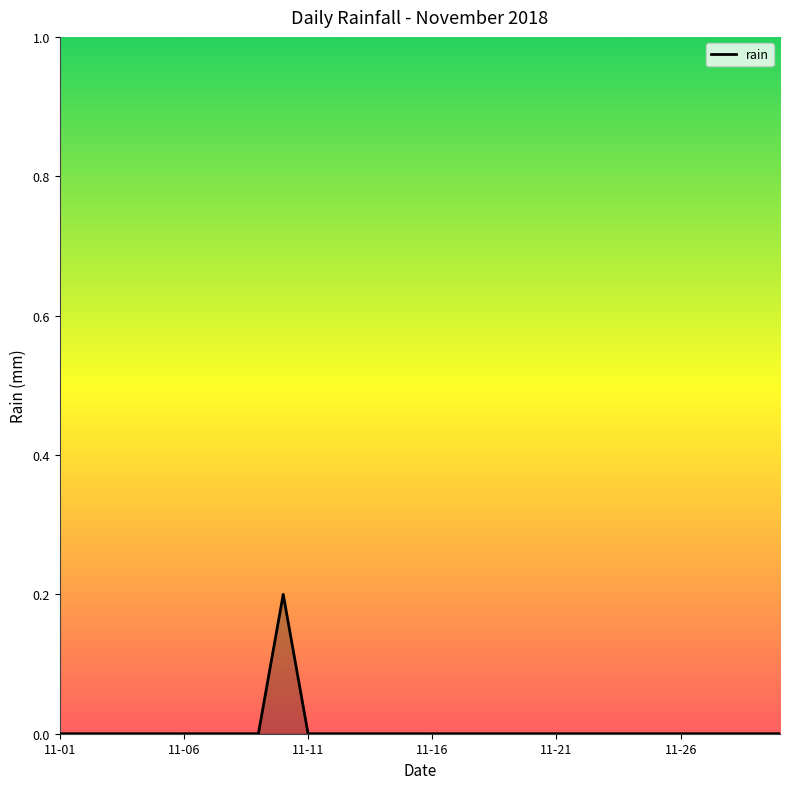

Does the chart have visible grid lines?

No